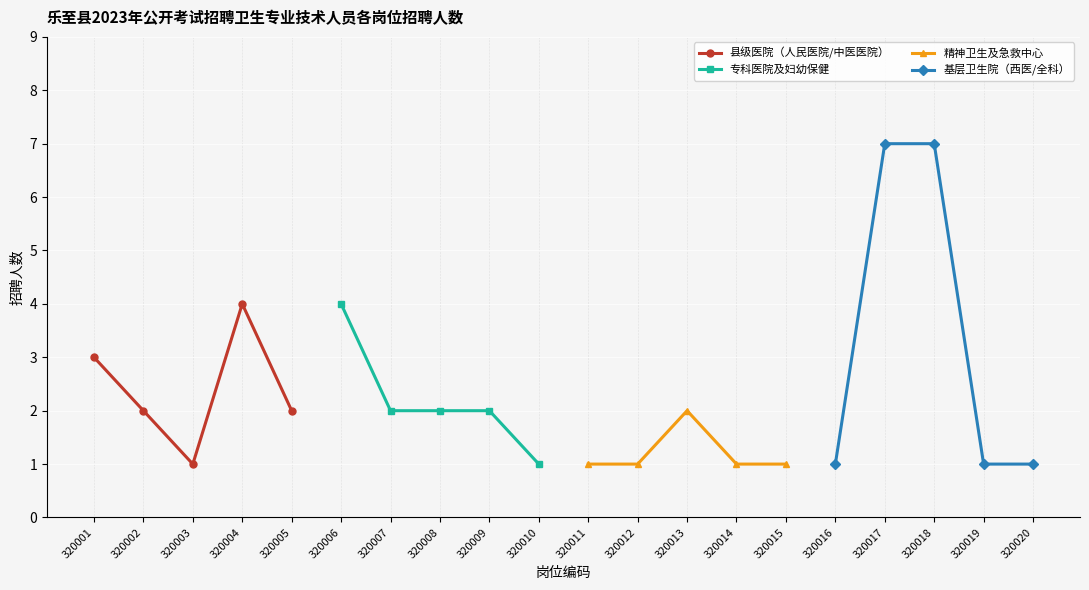

Does the chart display data point markers on the line(s)?

Yes